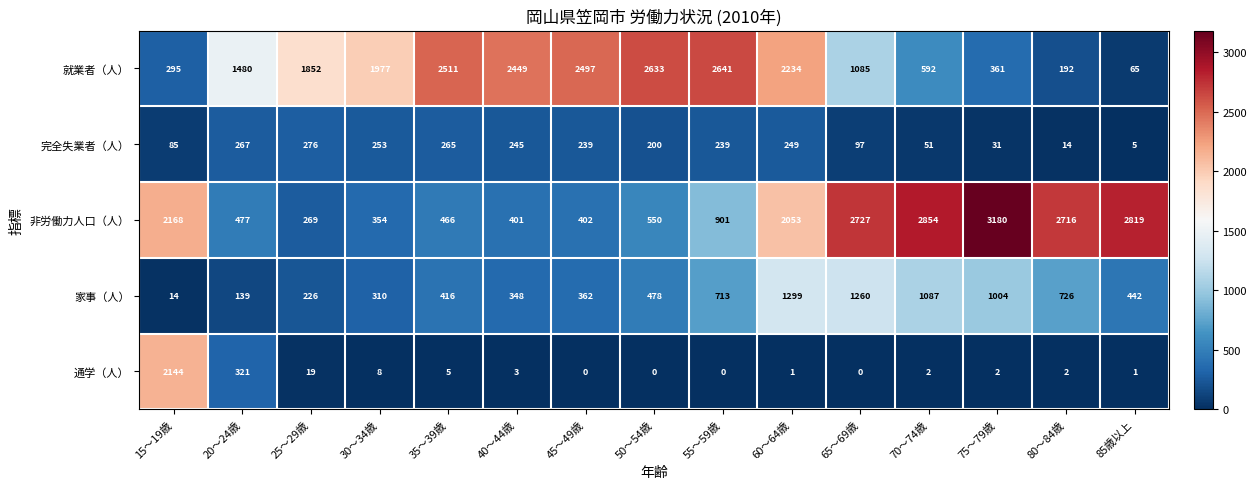

What is the difference between the maximum and minimum values in the 就業者（人） series?

2576